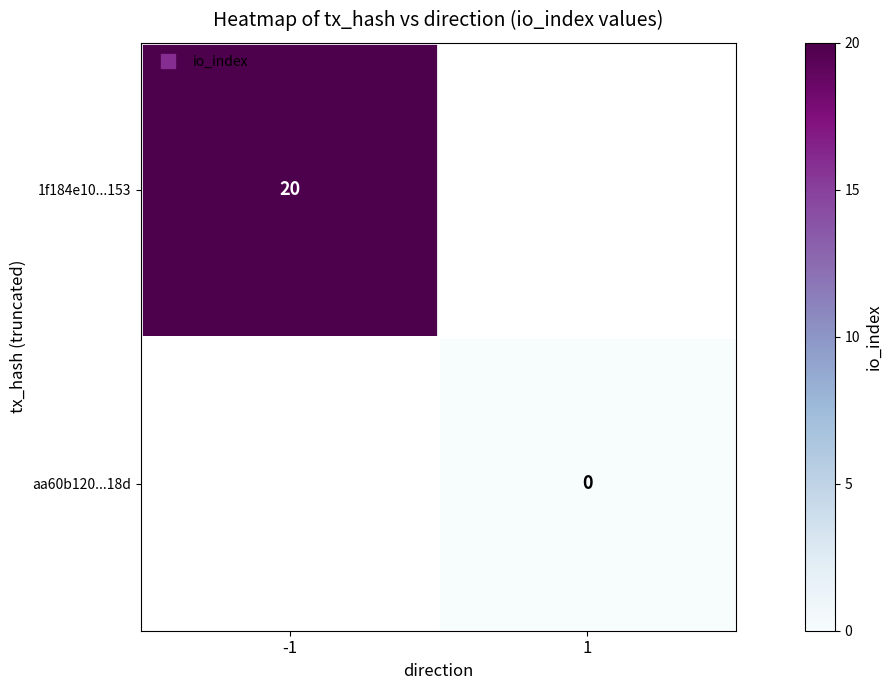

How many positive values does the 1f184e10...153 series have?

1